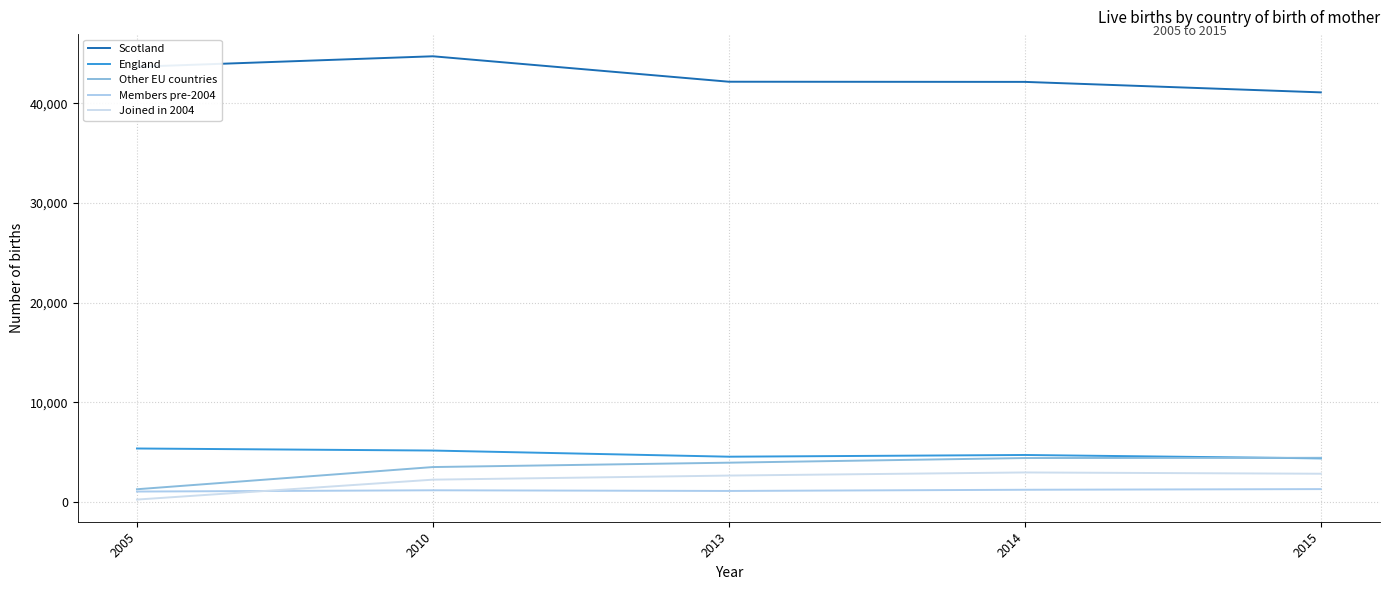

Which series has the widest spread of values?

Scotland